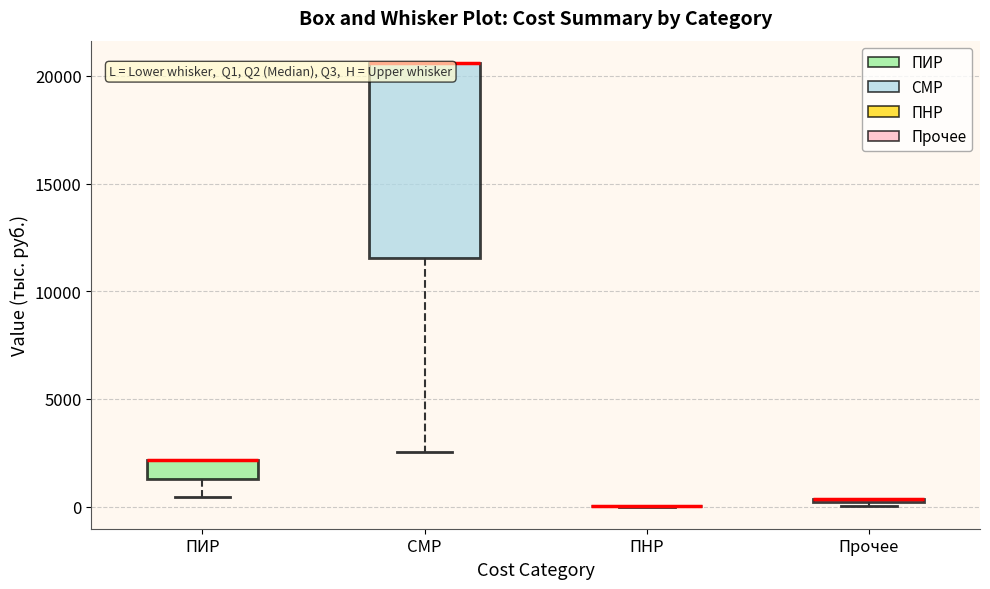

Comparing the boxes themselves (not the whiskers), which one is the tallest?

СМР